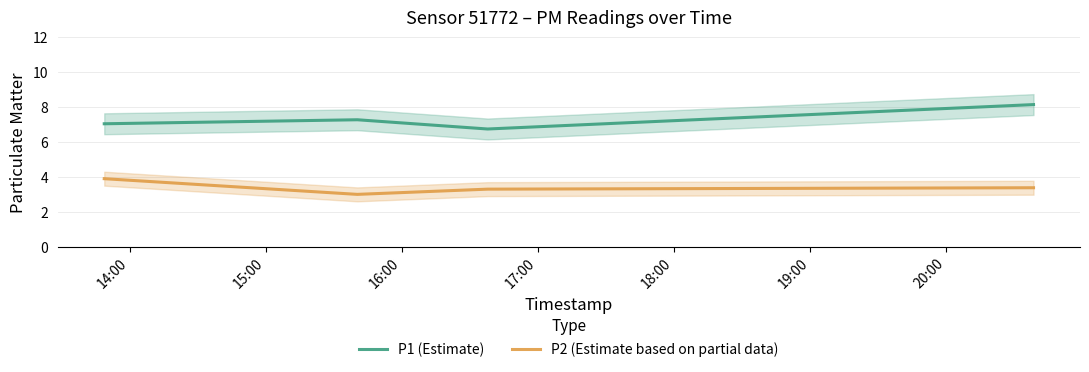

True or false: P1 (Estimate) and P2 (Estimate based on partial data) cross at least once.

False